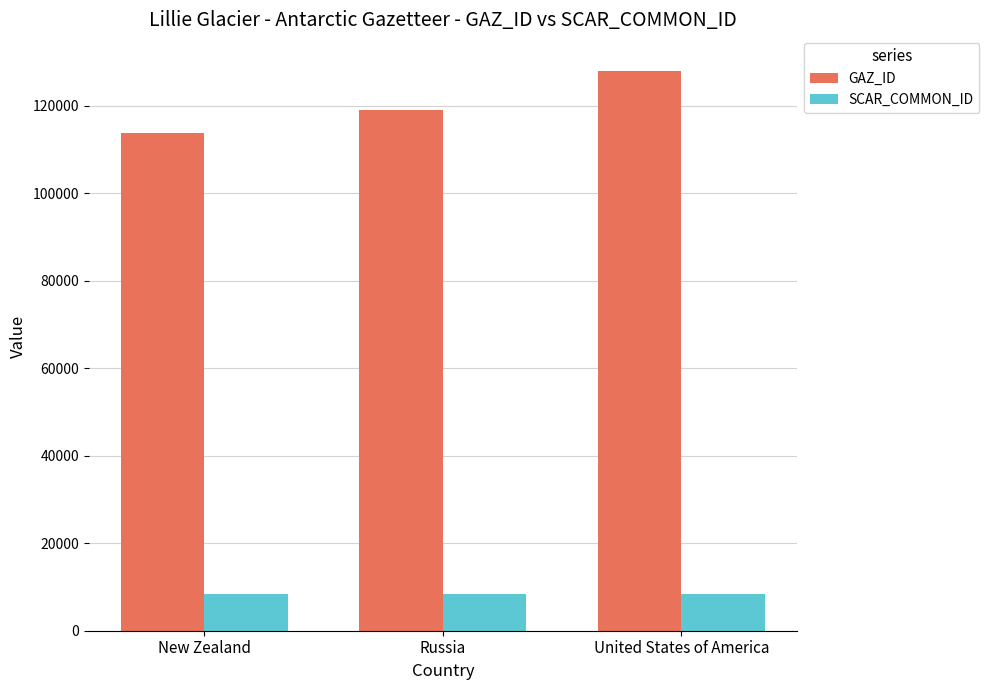

What are all the series names shown in the legend?

GAZ_ID, SCAR_COMMON_ID